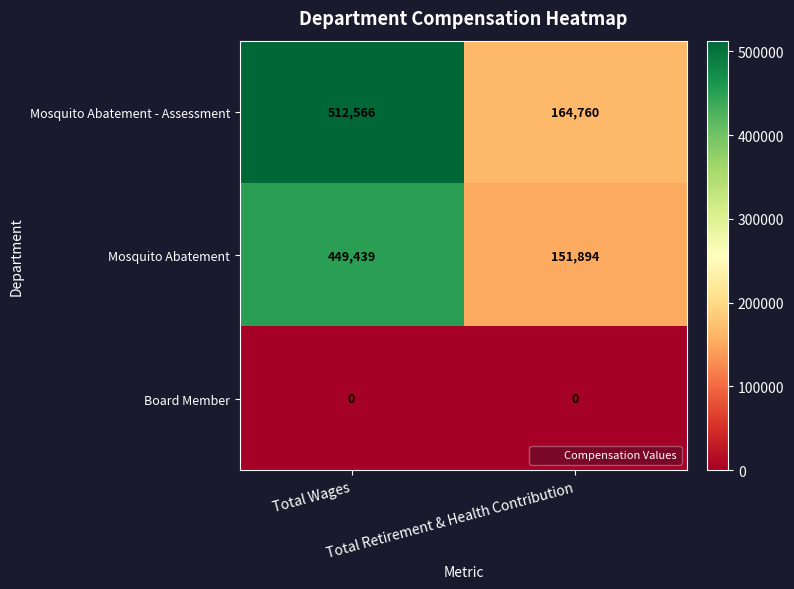

Which series has the largest range (max minus min)?

Mosquito Abatement - Assessment